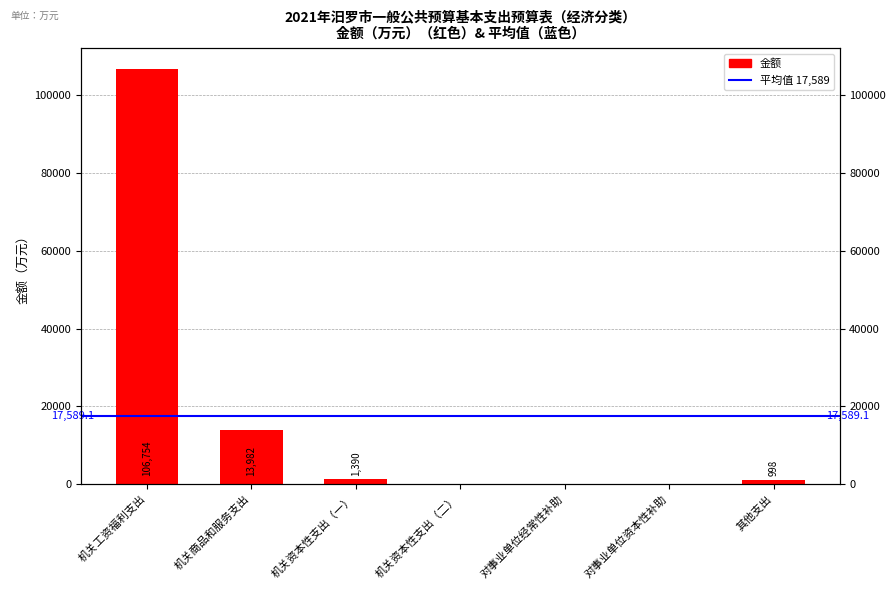

List the labels in order of value, largest first.

机关工资福利支出, 机关商品和服务支出, 机关资本性支出（一）, 其他支出, 机关资本性支出（二）, 对事业单位经常性补助, 对事业单位资本性补助